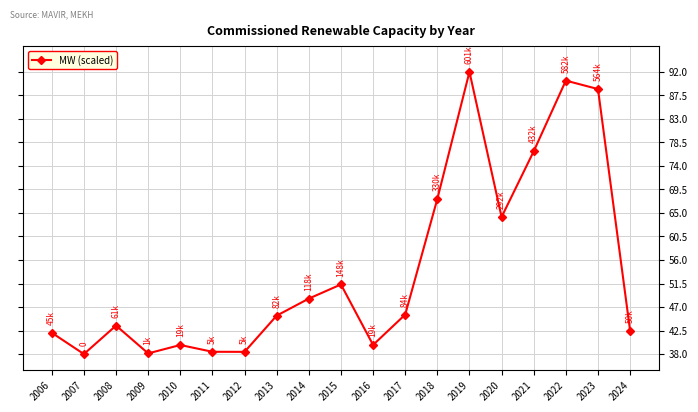

What is the minimum value shown in the chart?

38.0